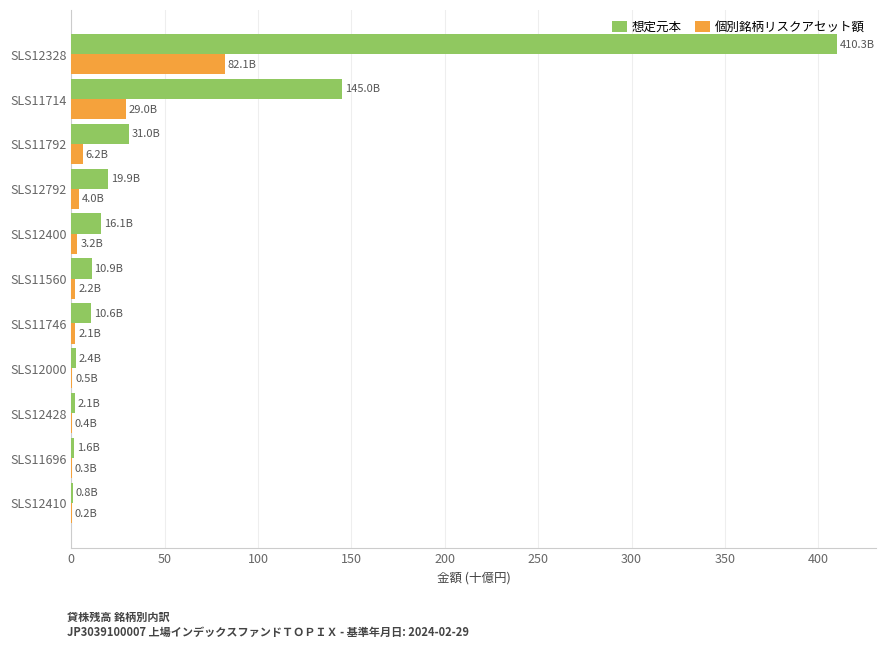

What is the maximum value for 個別銘柄リスクアセット額?

82.1